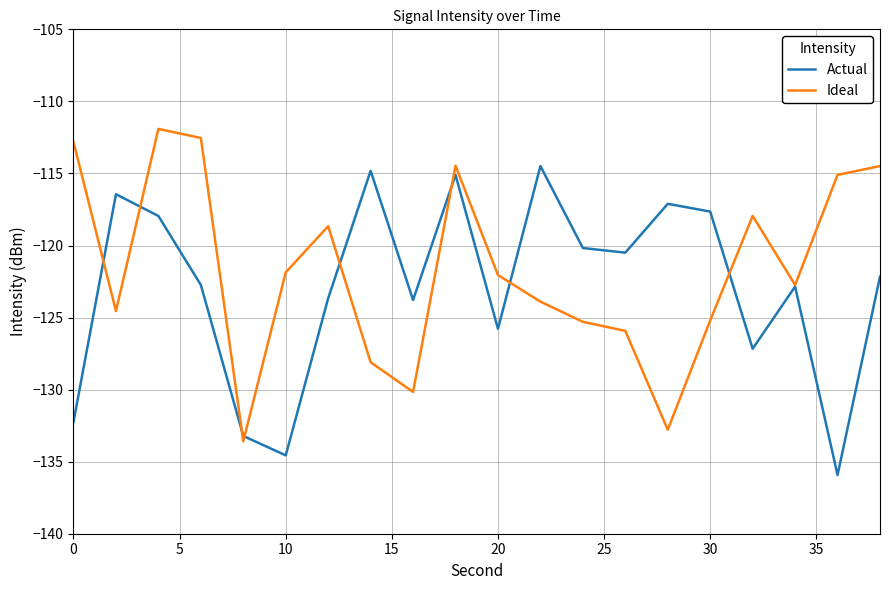

What is the maximum value for Actual?

-114.5